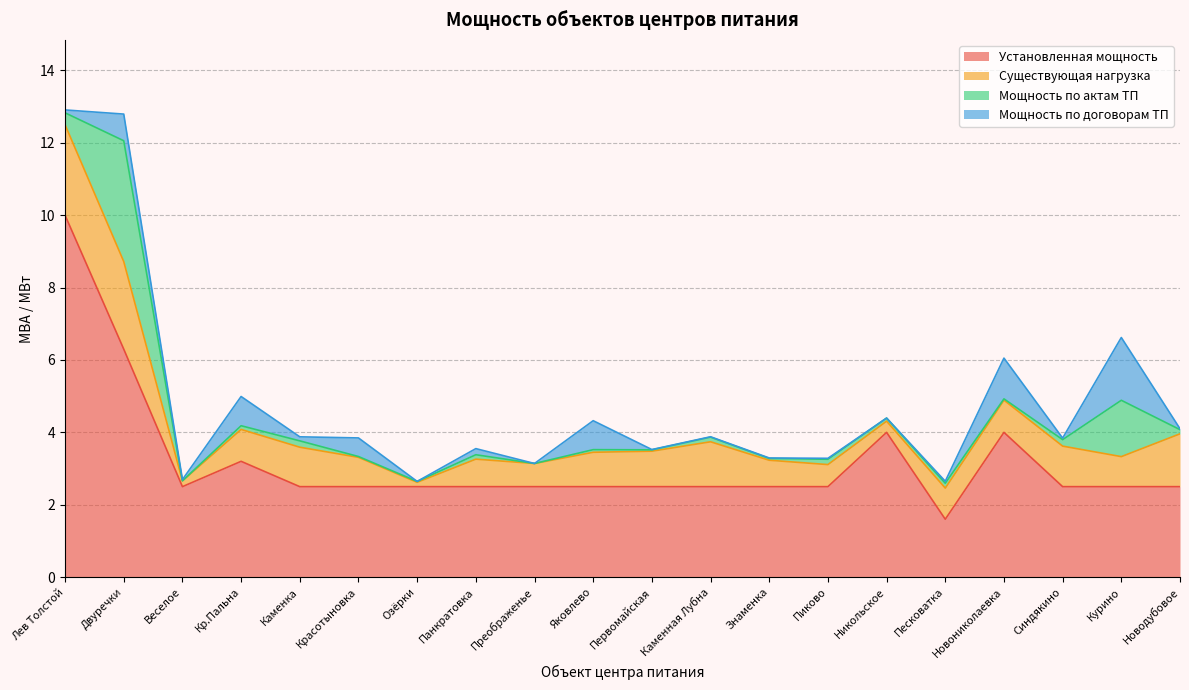

Reading left to right, extract all data points from this chart.

Установленная мощность: 10.0	6.3	2.5	3.2	2.5	2.5	2.5	2.5	2.5	2.5	2.5	2.5	2.5	2.5	4.0	1.6	4.0	2.5	2.5	2.5
Существующая нагрузка: 2.5	2.4	0.2	0.9	1.1	0.8	0.1	0.8	0.6	0.9	1.0	1.2	0.7	0.6	0.3	0.9	0.9	1.1	0.8	1.5
Мощность по актам ТП: 0.3	3.3	0.0	0.1	0.2	0.0	0.0	0.1	0.0	0.1	0.0	0.1	0.1	0.1	0.1	0.1	0.0	0.2	1.6	0.1
Мощность по договорам ТП: 0.1	0.7	0.0	0.8	0.1	0.5	0.0	0.2	0.0	0.8	0.0	0.0	0.0	0.0	0.0	0.1	1.1	0.0	1.7	0.0